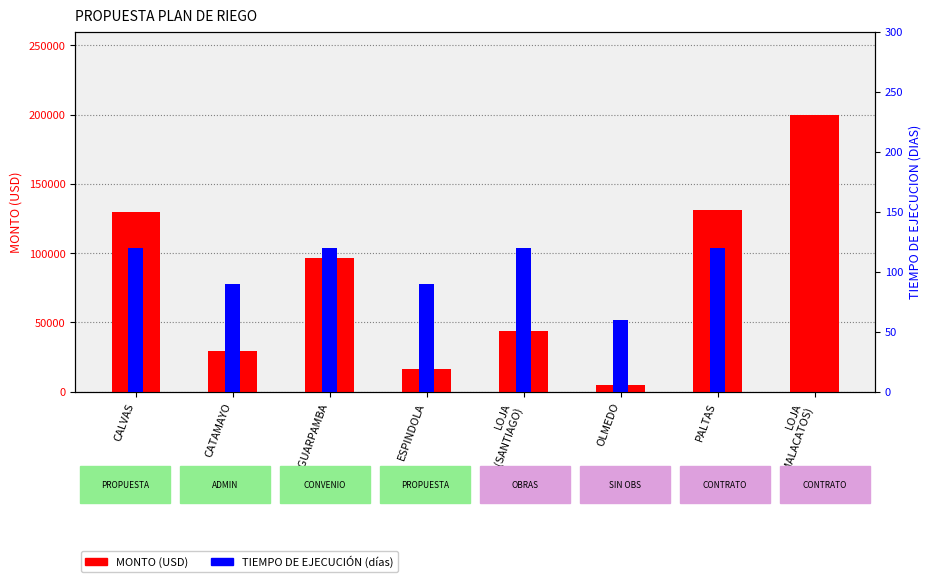

What is the label of the 7th bar from the right?

CATAMAYO